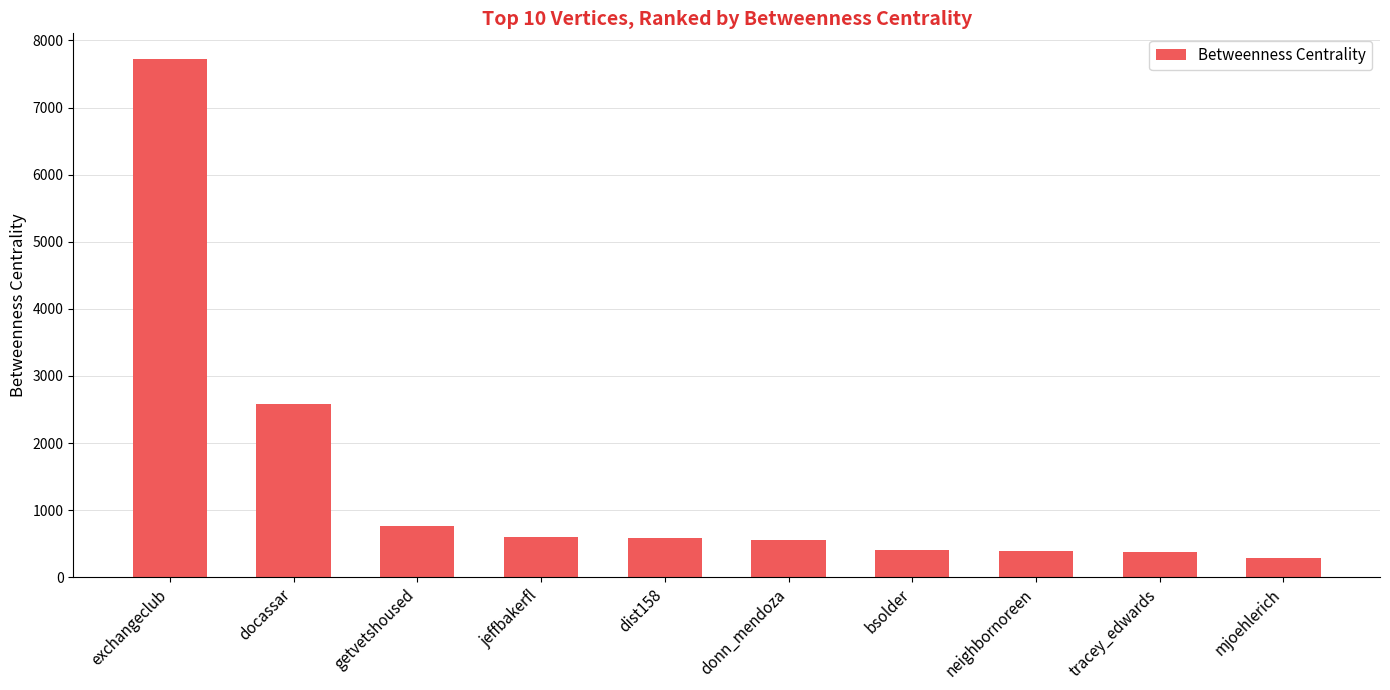

Between neighbornoreen and dist158, which is larger?

dist158